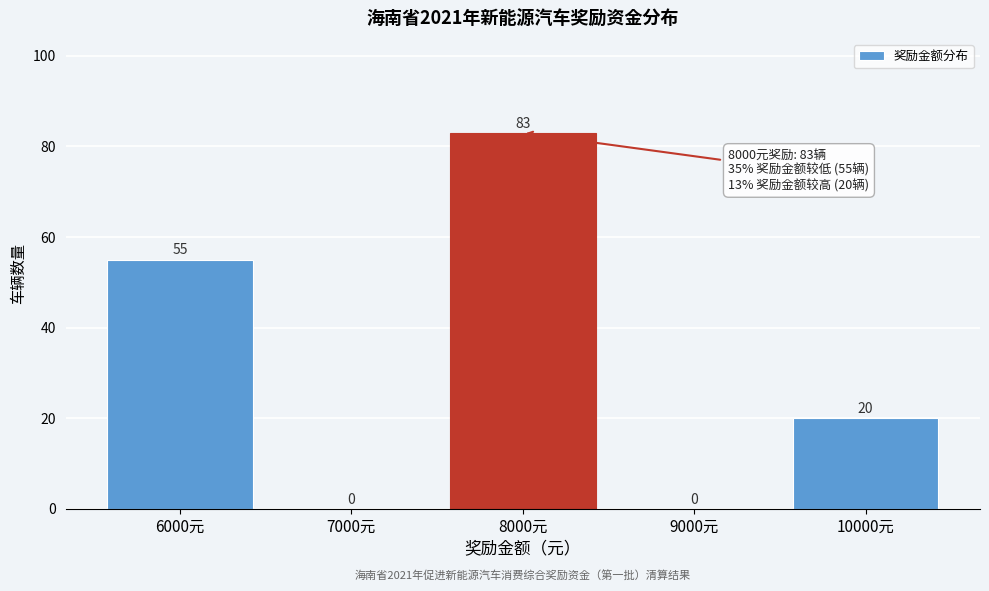

Reading left to right, transcribe all the data shown in this chart.

6000元=55	7000元=0	8000元=83	9000元=0	10000元=20